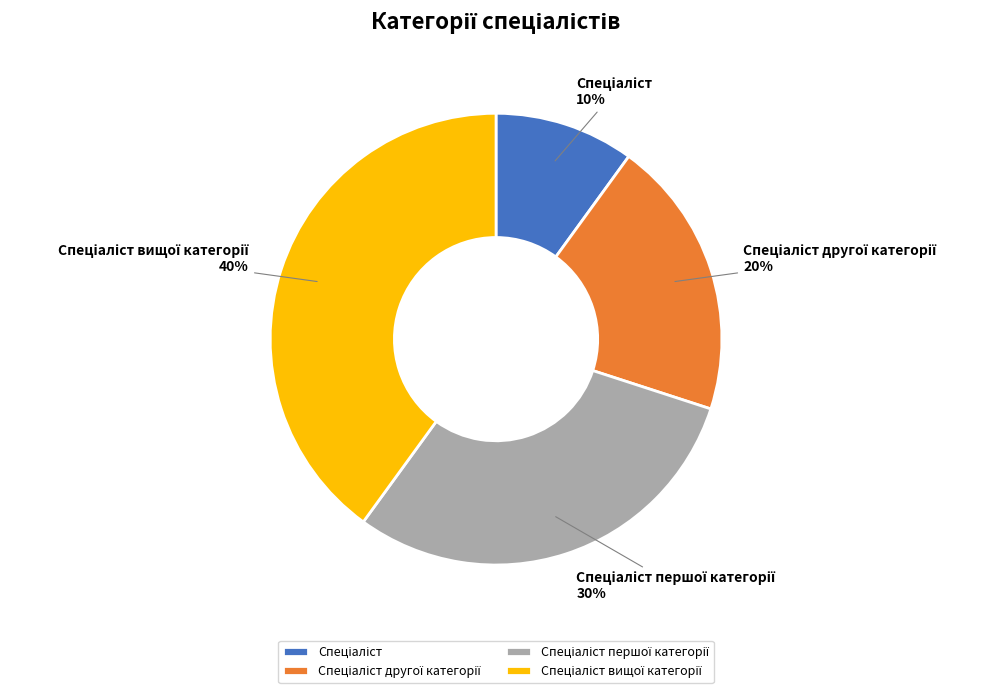

To the nearest percent, what is the difference between the largest and smallest slice percentages?

30%